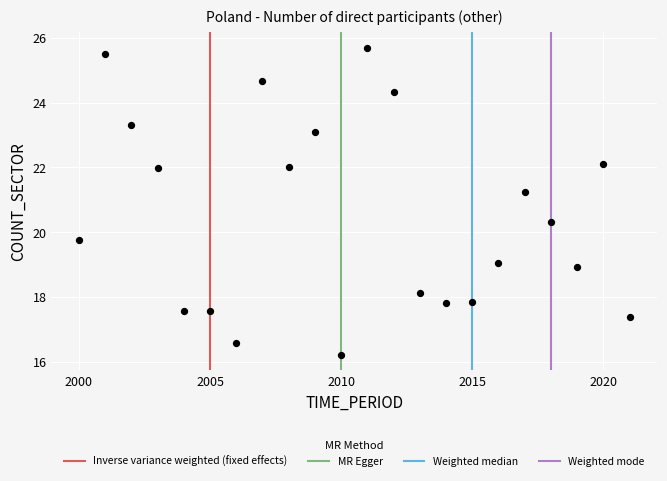

What is the range of X values (max minus min)?

21.0